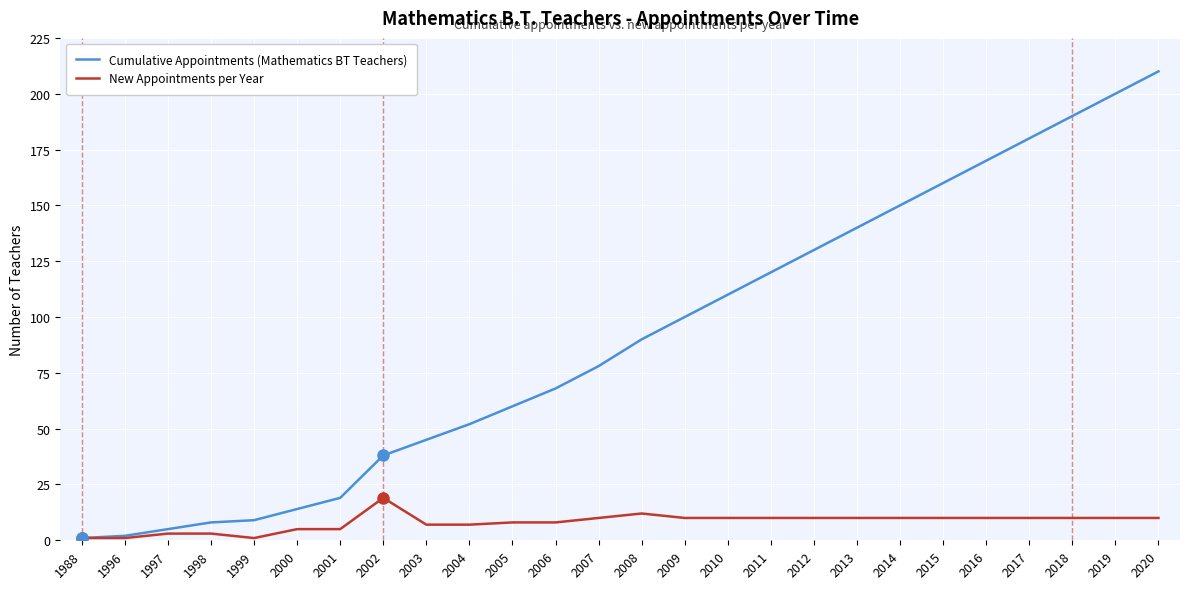

The value of Cumulative Appointments (Mathematics BT Teachers) at 2014 is 210. True or false?

False